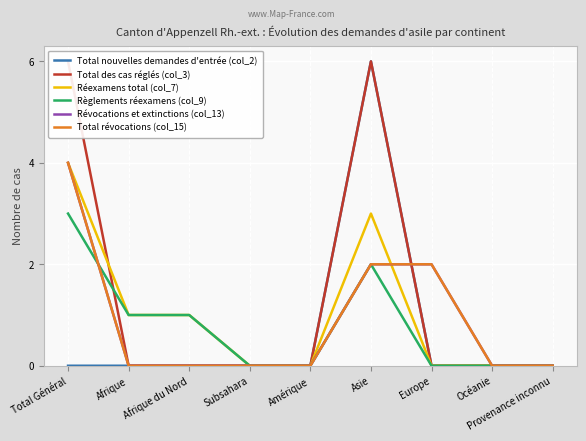

Reading left to right, transcribe all the data shown in this chart.

Total nouvelles demandes d'entrée (col_2): Total Général=0	Afrique=0	Afrique du Nord=0	Subsahara=0	Amérique=0	Asie=6	Europe=0	Océanie=0	Provenance inconnu=0
Total des cas réglés (col_3): Total Général=6	Afrique=0	Afrique du Nord=0	Subsahara=0	Amérique=0	Asie=6	Europe=0	Océanie=0	Provenance inconnu=0
Réexamens total (col_7): Total Général=4	Afrique=1	Afrique du Nord=1	Subsahara=0	Amérique=0	Asie=3	Europe=0	Océanie=0	Provenance inconnu=0
Règlements réexamens (col_9): Total Général=3	Afrique=1	Afrique du Nord=1	Subsahara=0	Amérique=0	Asie=2	Europe=0	Océanie=0	Provenance inconnu=0
Révocations et extinctions (col_13): Total Général=4	Afrique=0	Afrique du Nord=0	Subsahara=0	Amérique=0	Asie=2	Europe=2	Océanie=0	Provenance inconnu=0
Total révocations (col_15): Total Général=4	Afrique=0	Afrique du Nord=0	Subsahara=0	Amérique=0	Asie=2	Europe=2	Océanie=0	Provenance inconnu=0